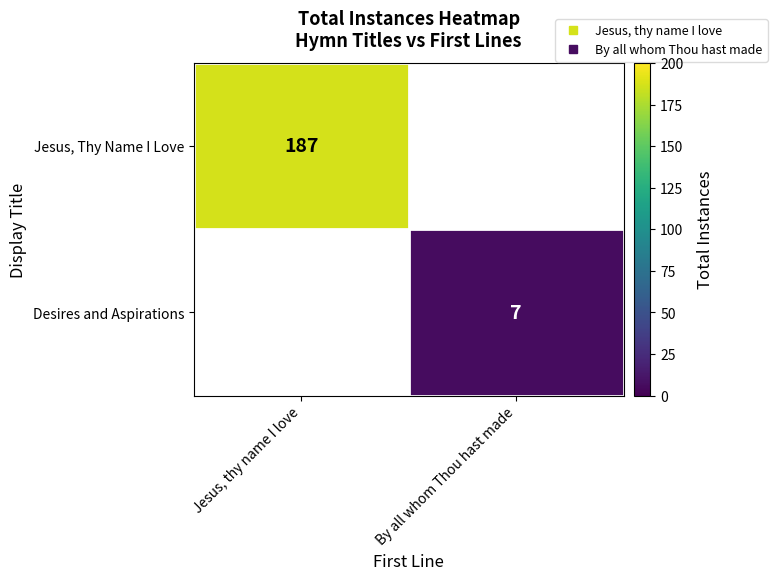

Where is Jesus, Thy Name I Love nearest to the value 187?

Jesus, thy name I love